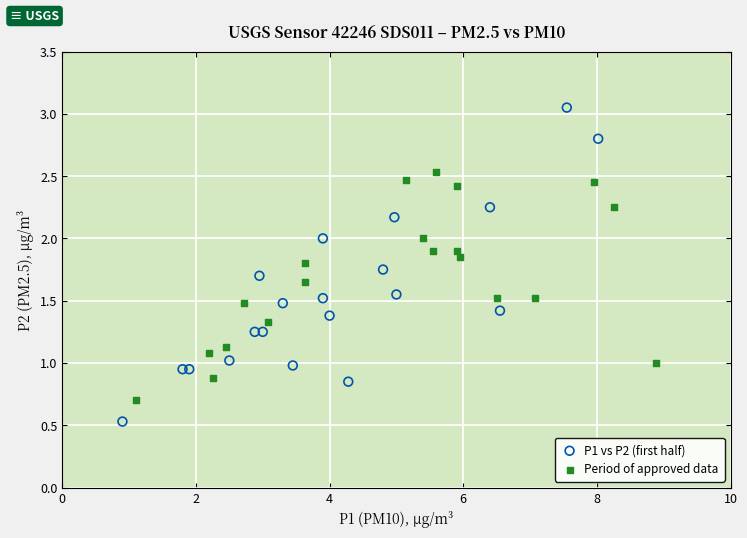

Which series reaches the minimum Y coordinate?

P1 vs P2 (first half)